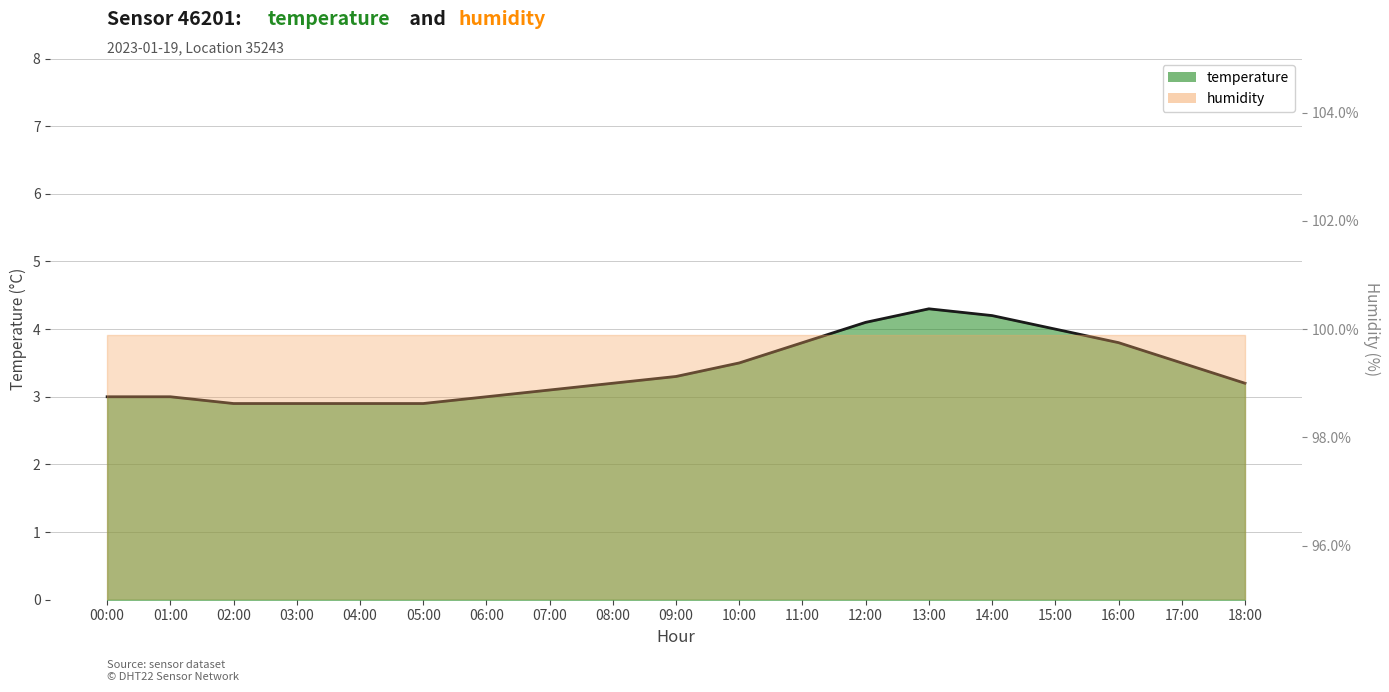

Reading left to right, what are all the values shown in this chart?

3.0	3.0	2.9	2.9	2.9	2.9	3.0	3.1	3.2	3.3	3.5	3.8	4.1	4.3	4.2	4.0	3.8	3.5	3.2